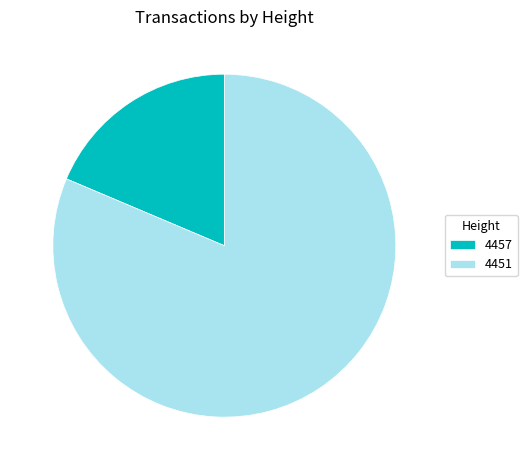

Which slice is the smallest?

4457